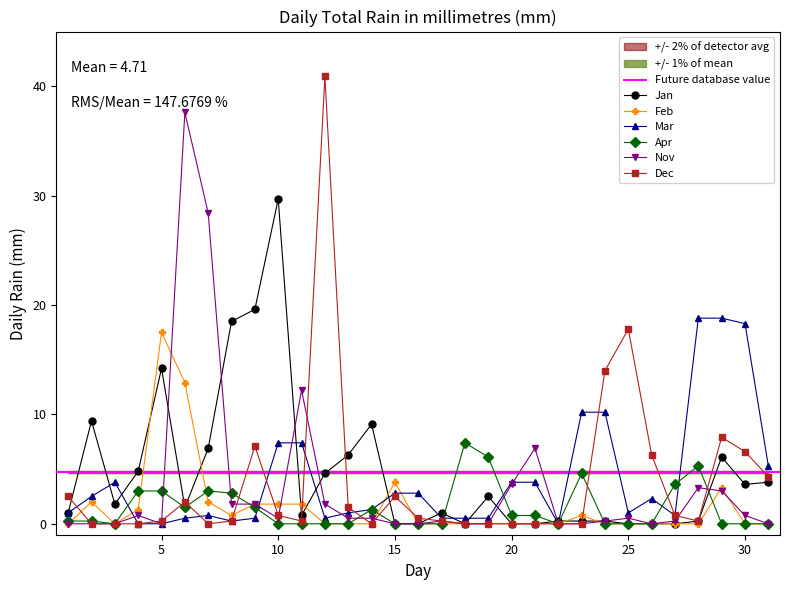

Which series has the largest range (max minus min)?

Dec